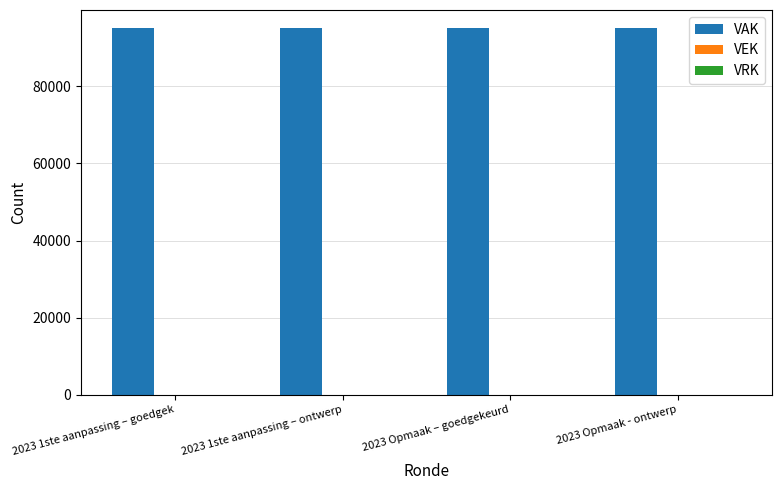

Rank the series by their maximum value, from lowest to highest.

VEK, VRK, VAK